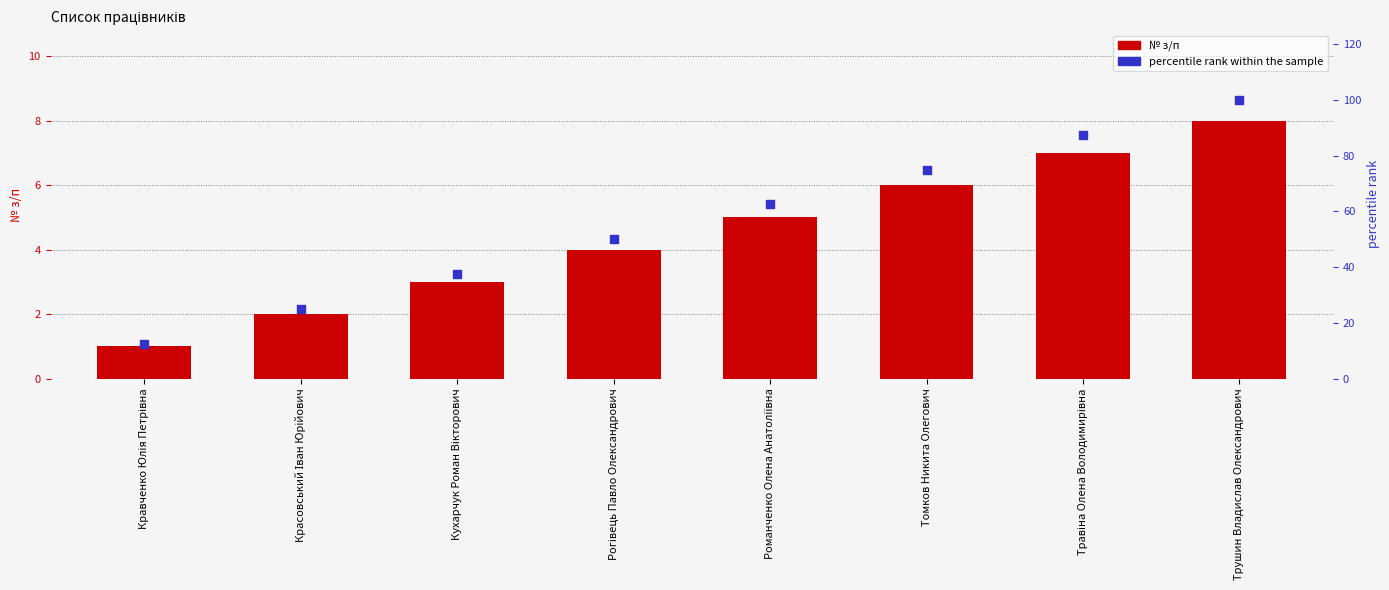

At how many categories does at least one series exceed 39?

5